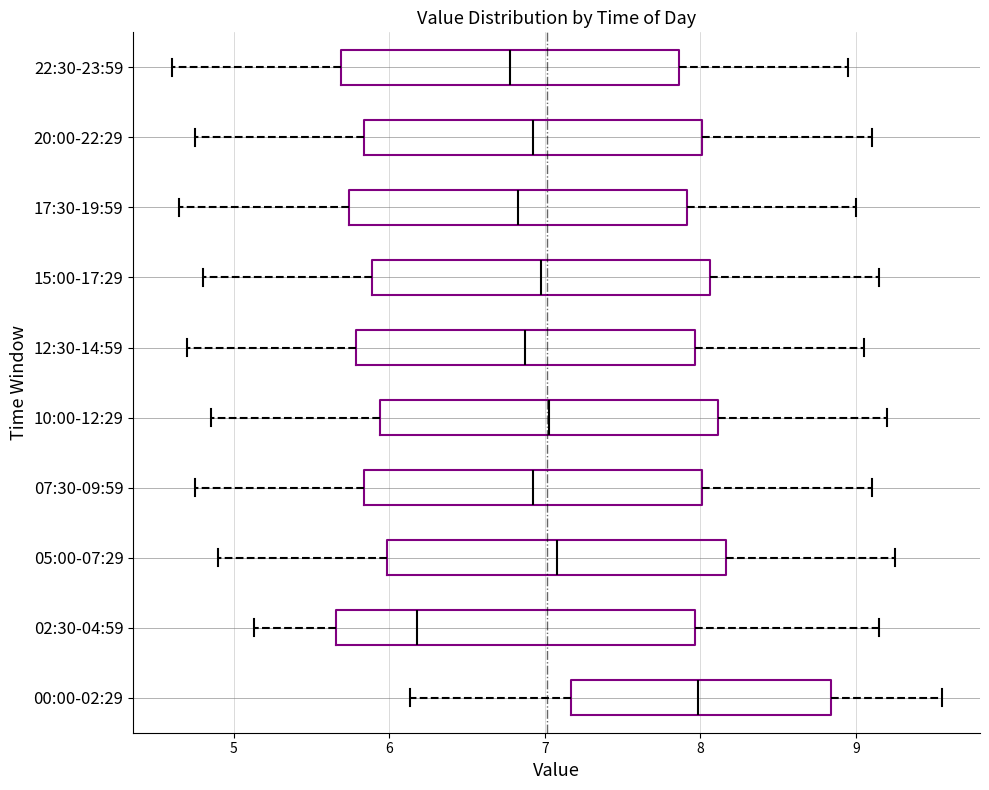

Which box is the widest, from its left edge to its right edge?

02:30-04:59